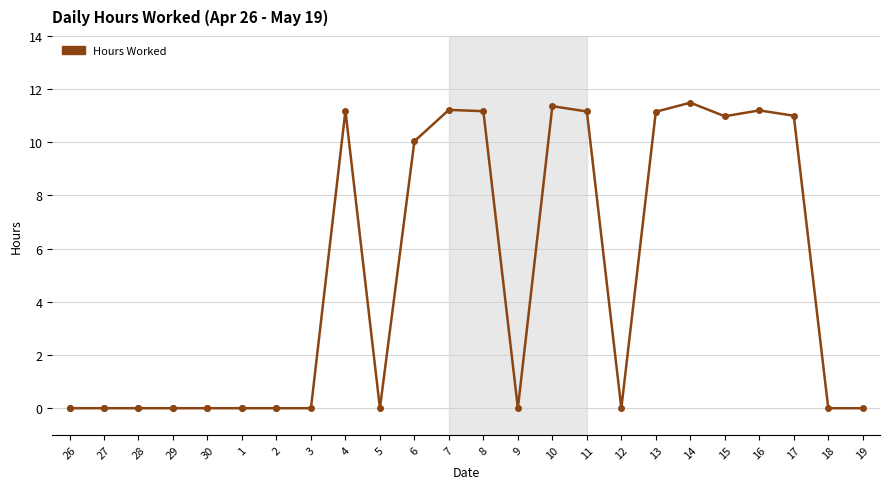

What is the difference between the maximum and minimum values?

11.5